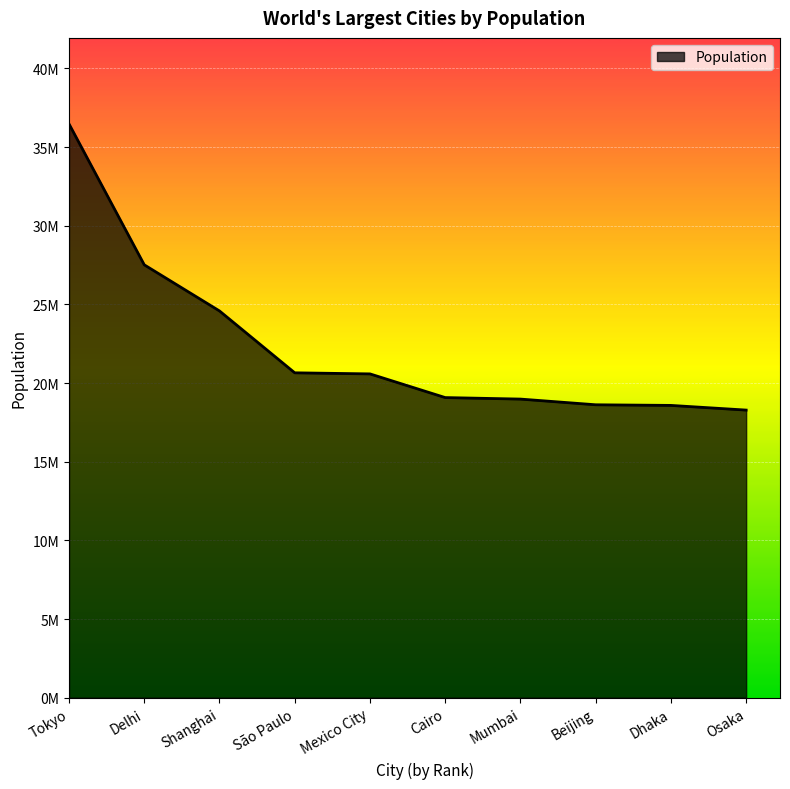

Between São Paulo and Osaka, which is larger?

São Paulo